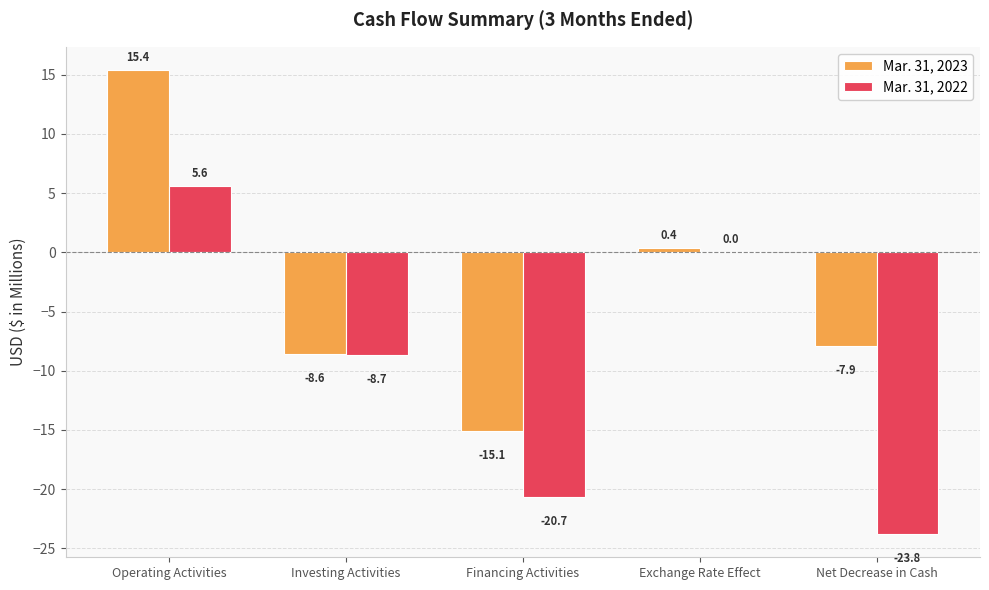

What value does the Mar. 31, 2022 series have at Financing Activities?

-20.7